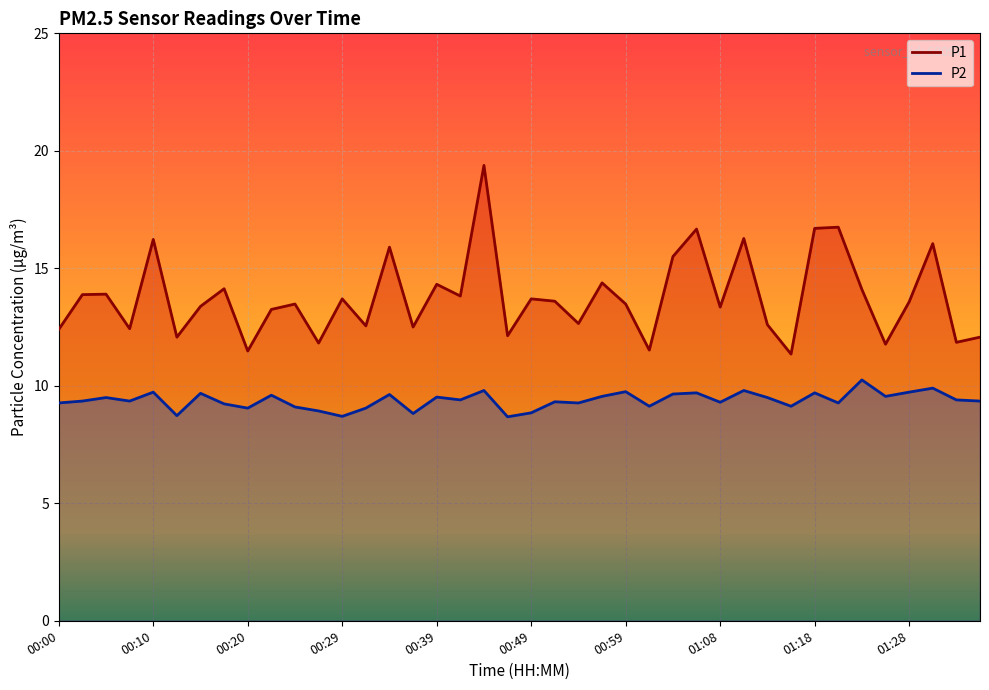

Reading left to right, extract all data points from this chart.

P1: 12.4	13.9	13.9	12.4	16.2	12.1	13.4	14.1	11.5	13.2	13.5	11.8	13.7	12.6	15.9	12.5	14.3	13.8	19.4	12.1	13.7	13.6	12.7	14.4	13.5	11.5	15.5	16.7	13.3	16.3	12.6	11.3	16.7	16.8	14.1	11.8	13.6	16.1	11.8	12.1
P2: 9.3	9.3	9.5	9.3	9.7	8.7	9.7	9.2	9.1	9.6	9.1	8.9	8.7	9.1	9.6	8.8	9.5	9.4	9.8	8.7	8.8	9.3	9.3	9.6	9.8	9.1	9.7	9.7	9.3	9.8	9.5	9.1	9.7	9.3	10.2	9.6	9.7	9.9	9.4	9.3